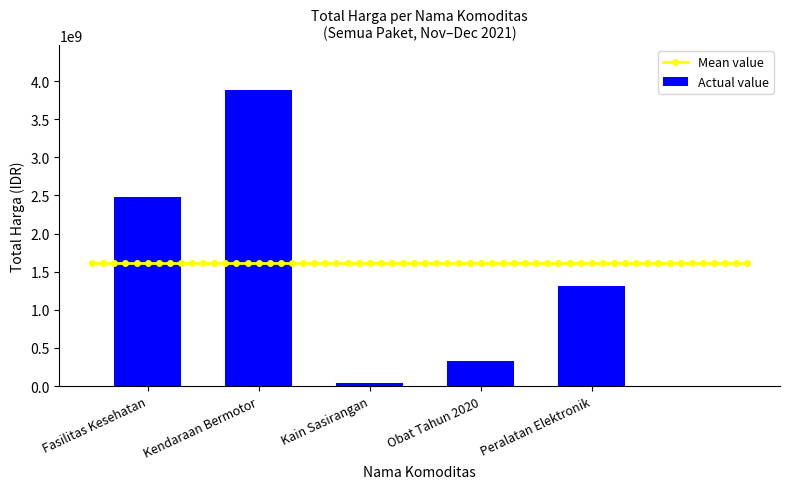

At which label does Actual value reach its minimum?

Kain Sasirangan